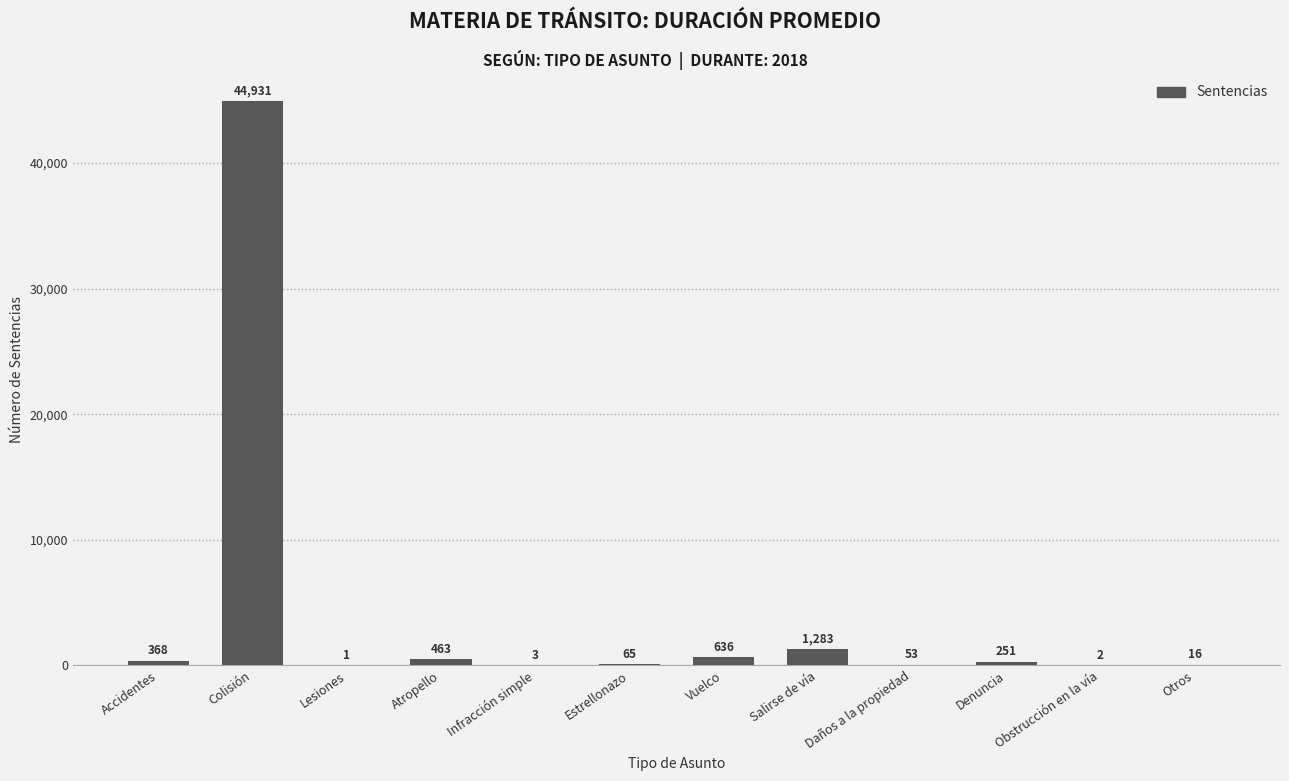

Reading left to right, list all the values displayed in this chart.

Accidentes=368	Colisión=44931	Lesiones=1	Atropello=463	Infracción simple=3	Estrellonazo=65	Vuelco=636	Salirse de vía=1283	Daños a la propiedad=53	Denuncia=251	Obstrucción en la vía=2	Otros=16